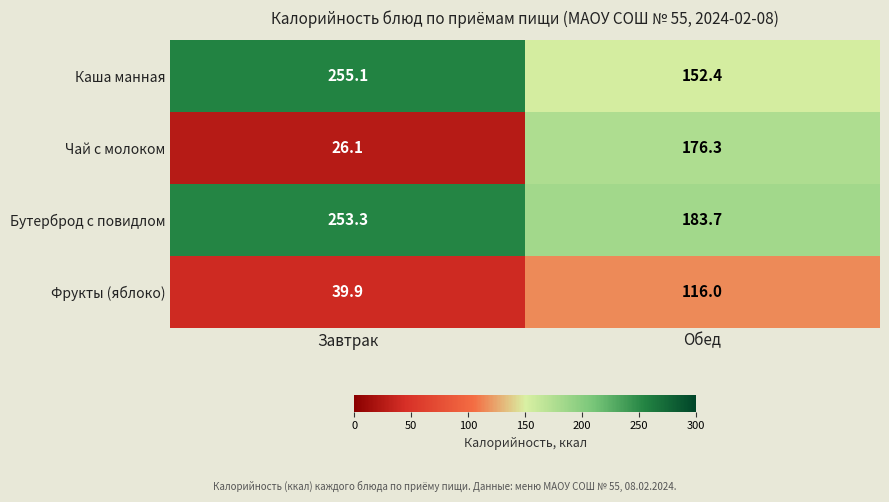

At which category is the sum across all series the highest?

Обед